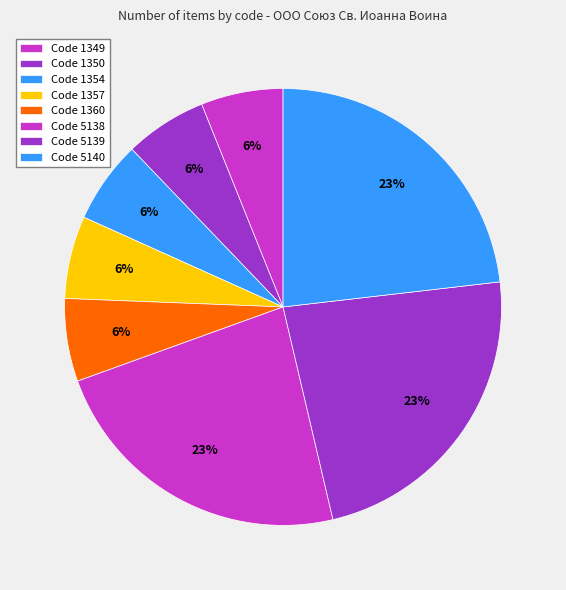

What is the smallest slice in the pie chart?

1349